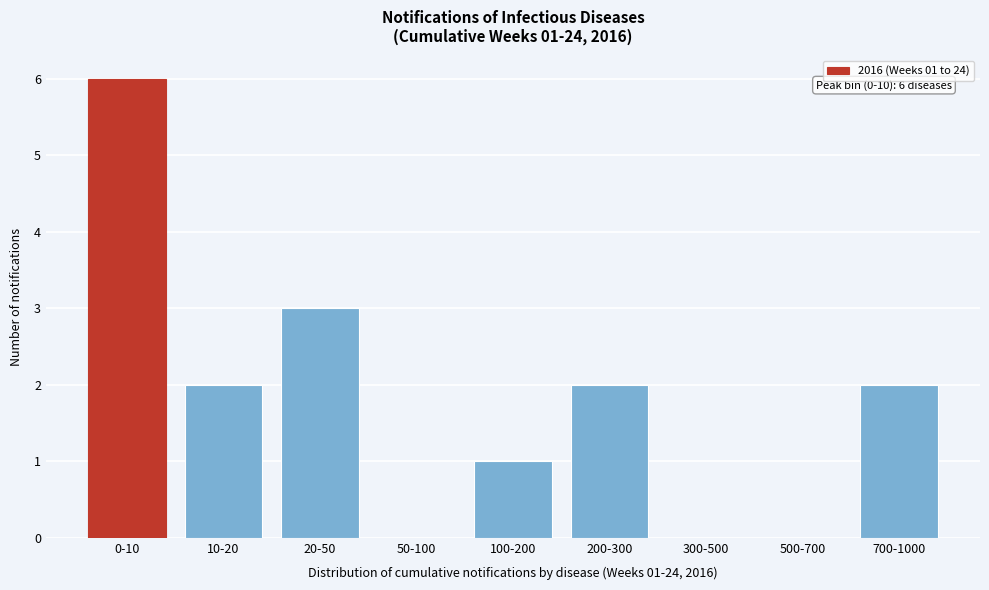

Reading right to left, list all the values displayed in this chart.

700-1000=2	500-700=0	300-500=0	200-300=2	100-200=1	50-100=0	20-50=3	10-20=2	0-10=6